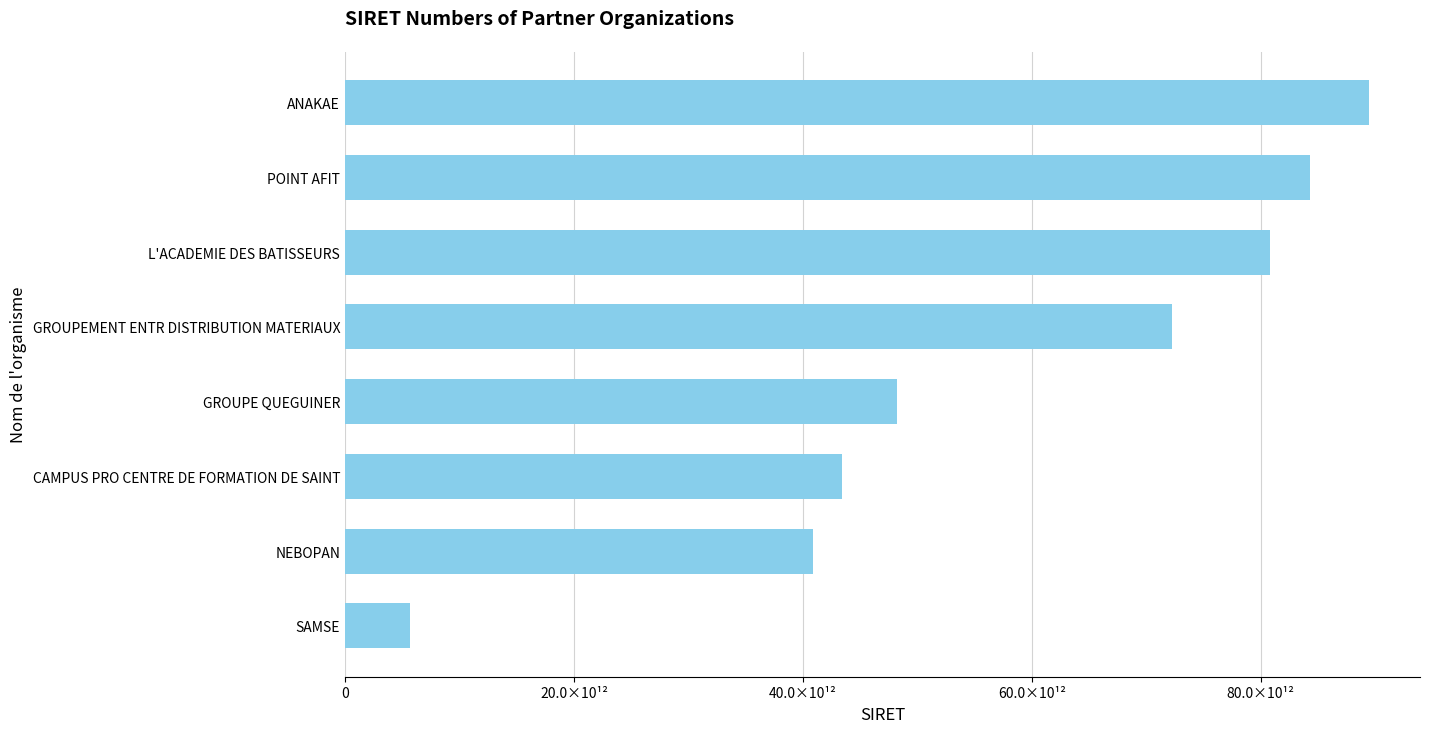

Rank the categories by value from highest to lowest.

ANAKAE, POINT AFIT, L'ACADEMIE DES BATISSEURS, GROUPEMENT ENTR DISTRIBUTION MATERIAUX, GROUPE QUEGUINER, CAMPUS PRO CENTRE DE FORMATION DE SAINT, NEBOPAN, SAMSE